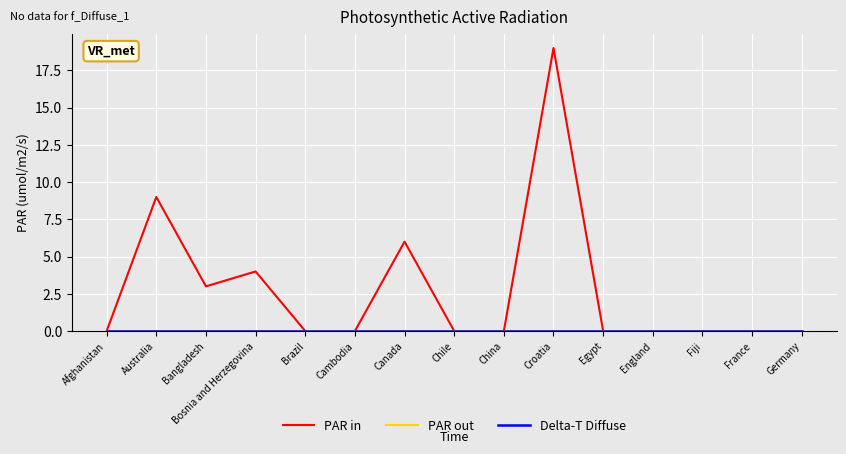

What is the total value across all series at Croatia?

19